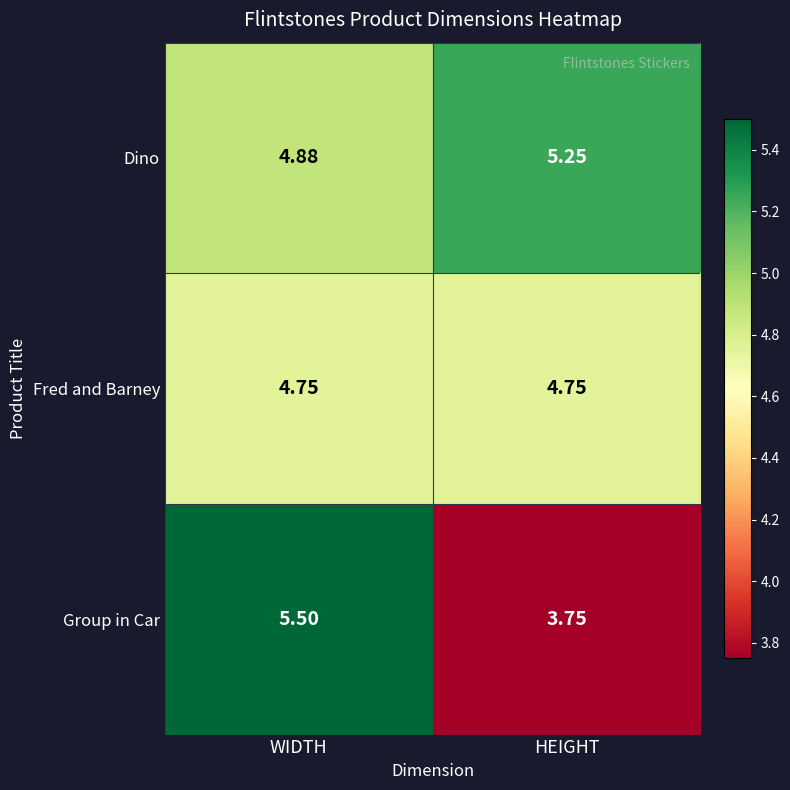

Which series changed the most between WIDTH and HEIGHT?

Group in Car